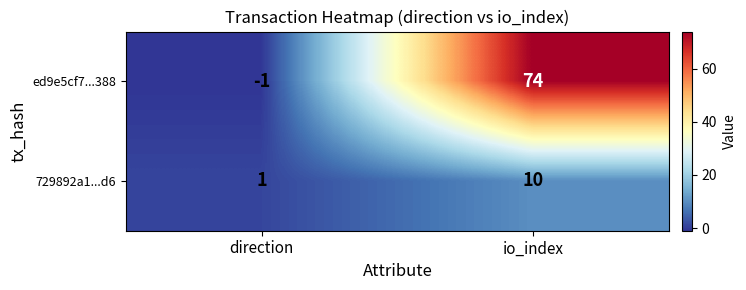

At which category does the chart reach its peak across all series?

io_index